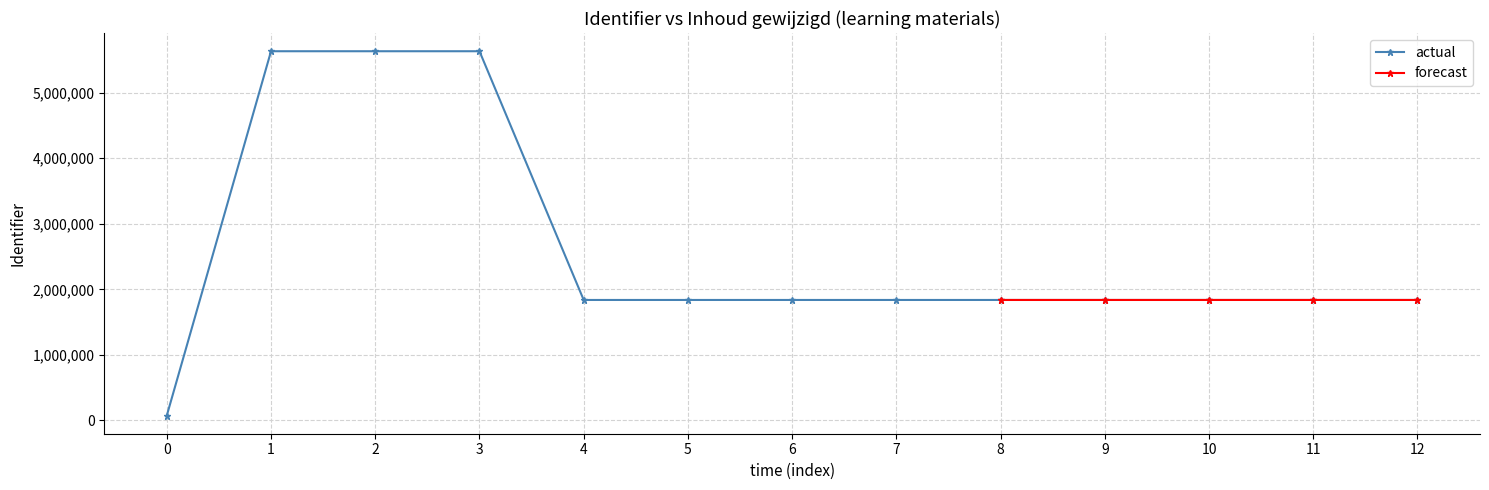

What is the difference between the second highest and minimum values?

5559238